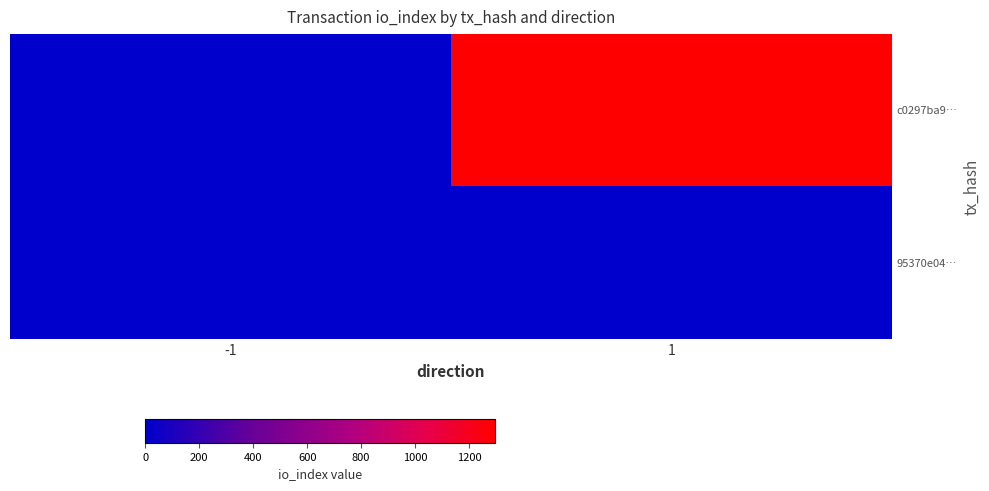

At which category does the chart reach its peak across all series?

1